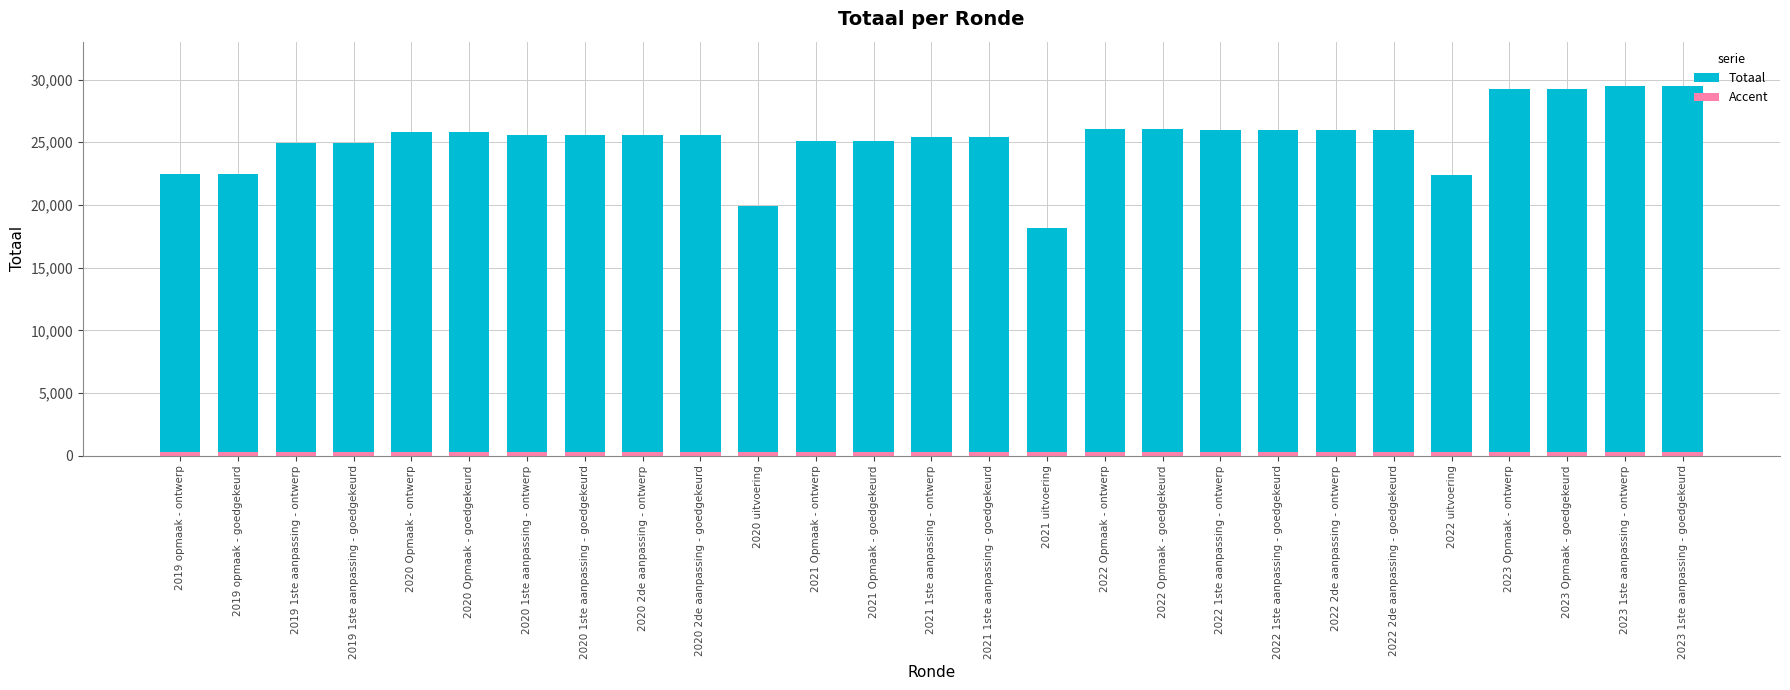

What is the average value?

25334